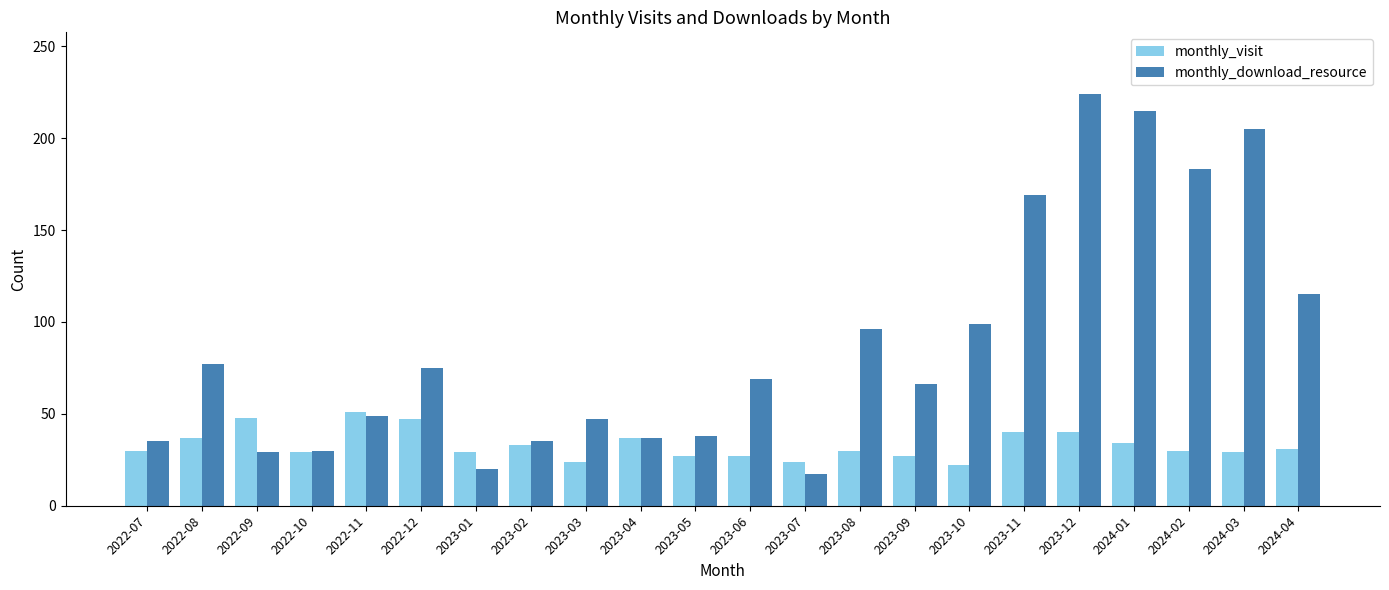

True or false: monthly_download_resource has a value of 30 at 2022-10.

True